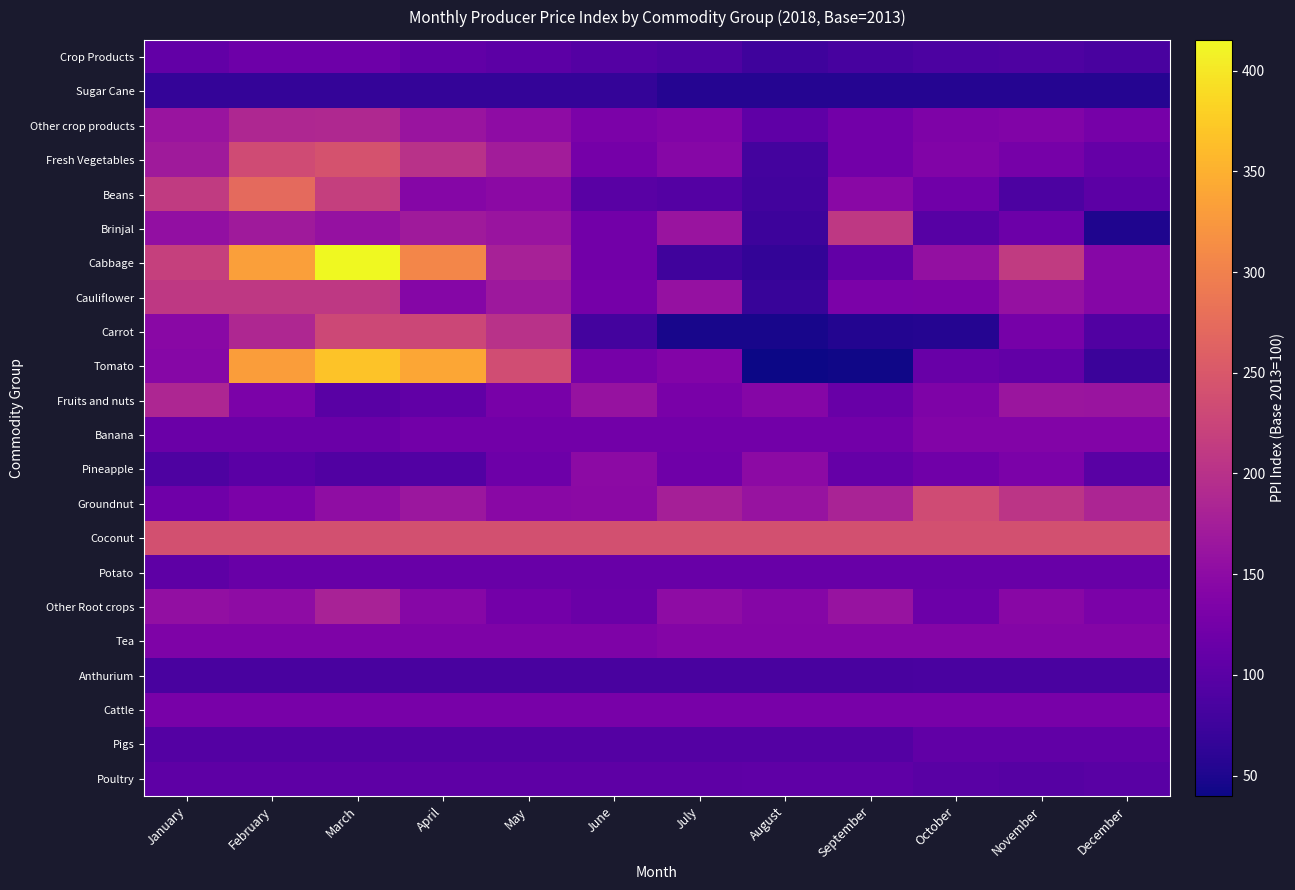

Rank the series by their maximum value, from highest to lowest.

Cabbage, Tomato, Beans, Fresh Vegetables, Coconut, Groundnut, Carrot, Cauliflower, Brinjal, Other crop products, Fruits and nuts, Other Root crops, Pineapple, Tea, Banana, Cattle, Crop Products, Potato, Pigs, Poultry, Anthurium, Sugar Cane